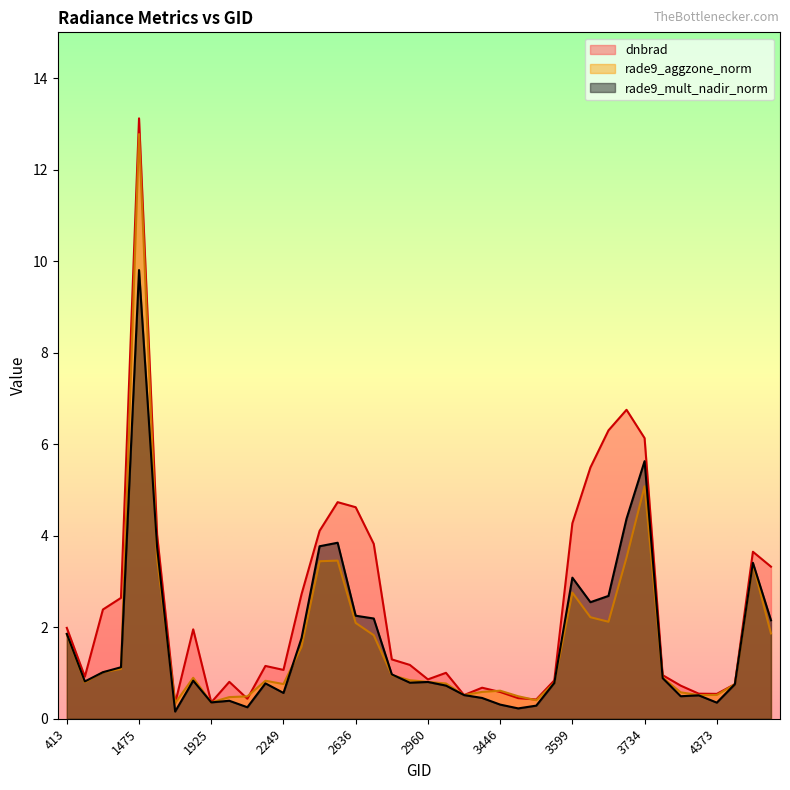

At which label is rade9_aggzone_norm closest to 6?

3734